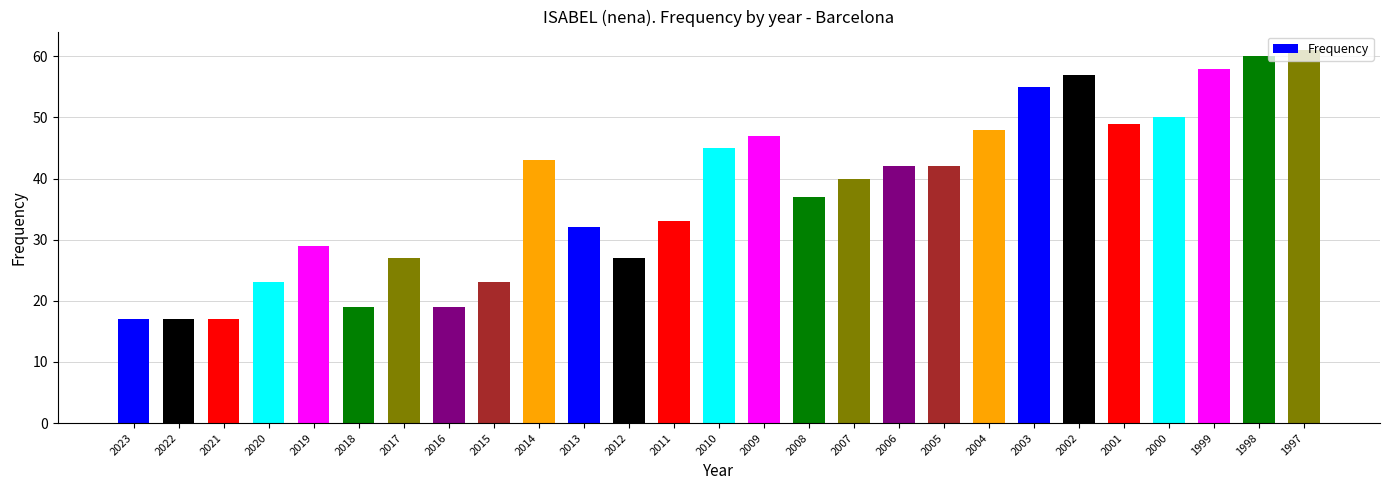

Read the value at 2005, to the nearest 10.

40